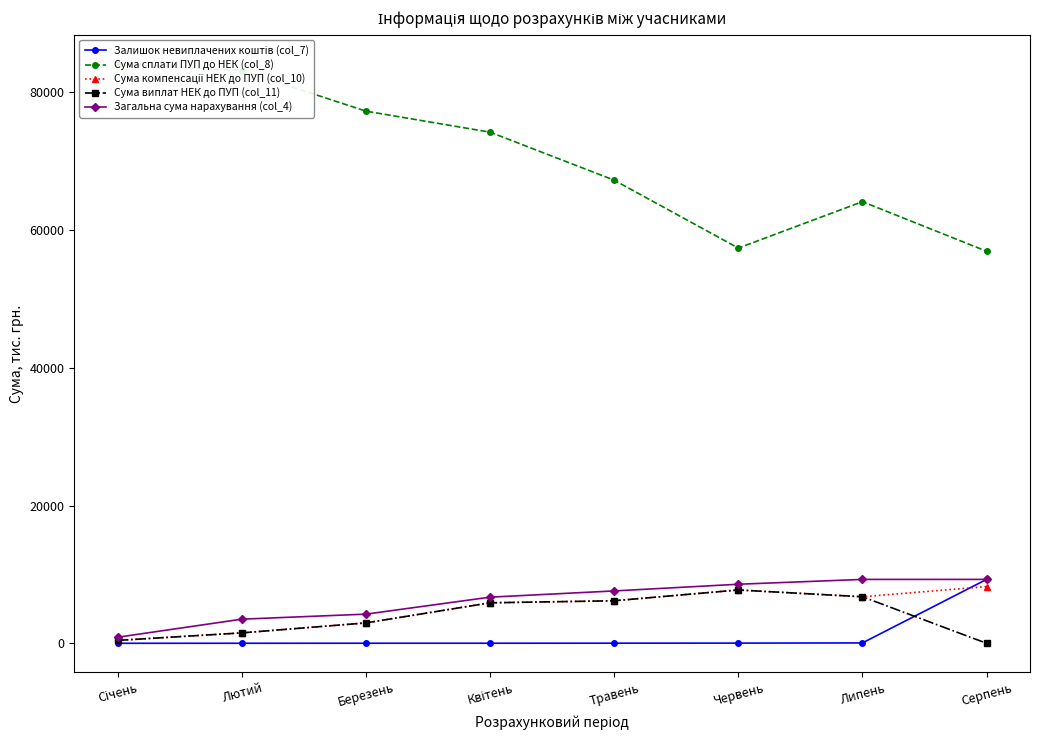

Is it true that Загальна сума нарахування (col_4) equals 3501.1 at Лютий?

True